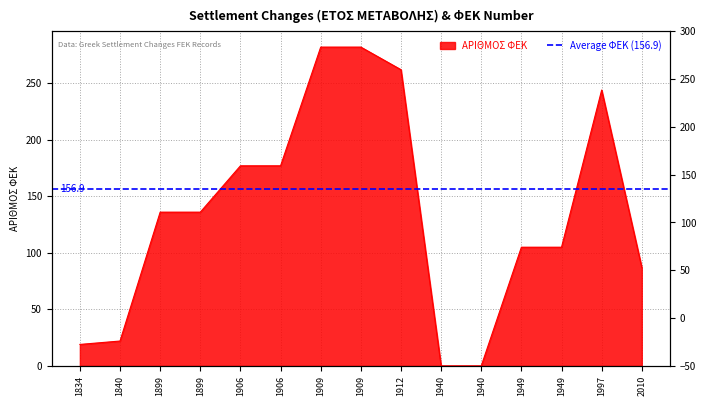

True or false: the data has more than 1 interior local peaks.

False